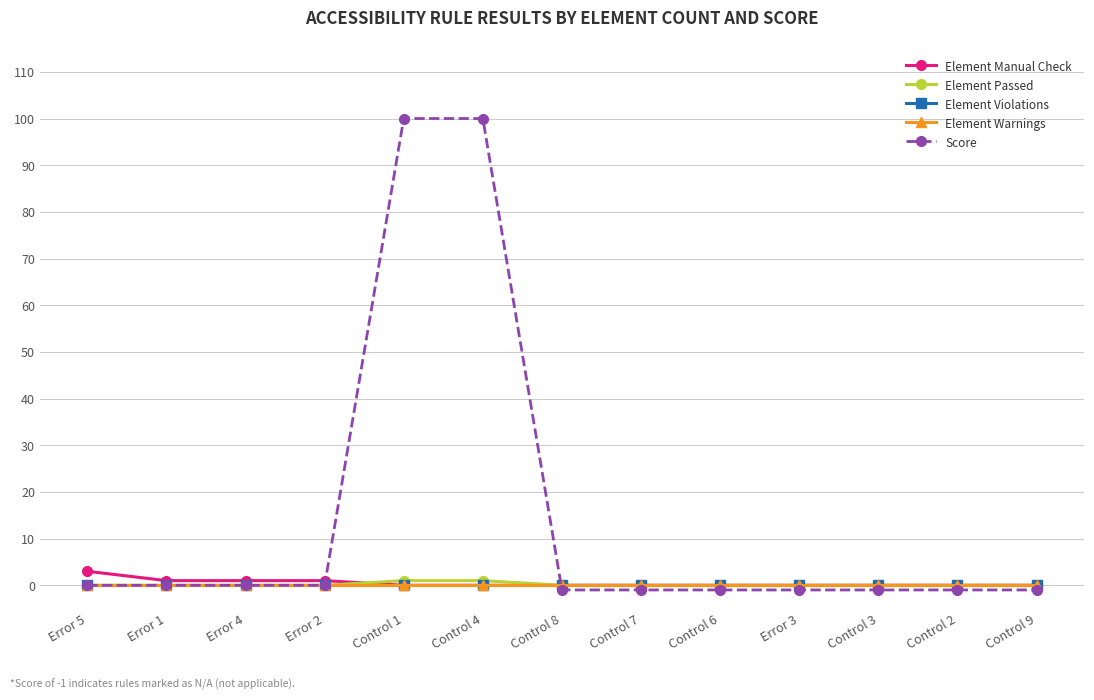

Does the chart display data point markers on the line(s)?

Yes